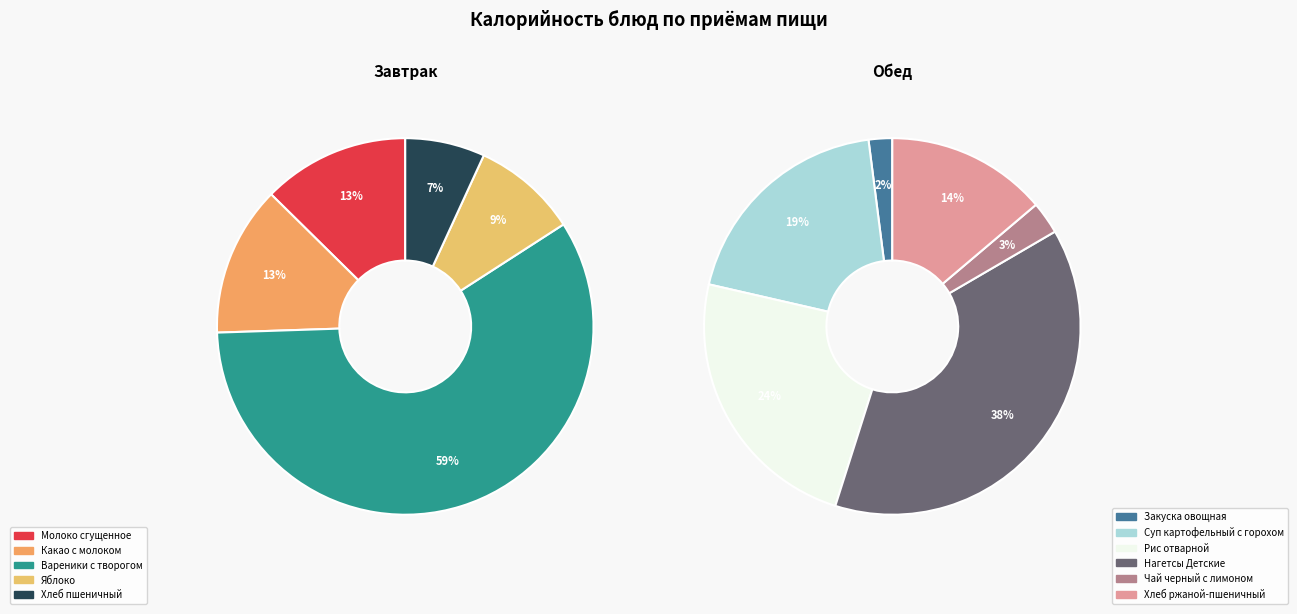

How many segments does this pie chart have?

11